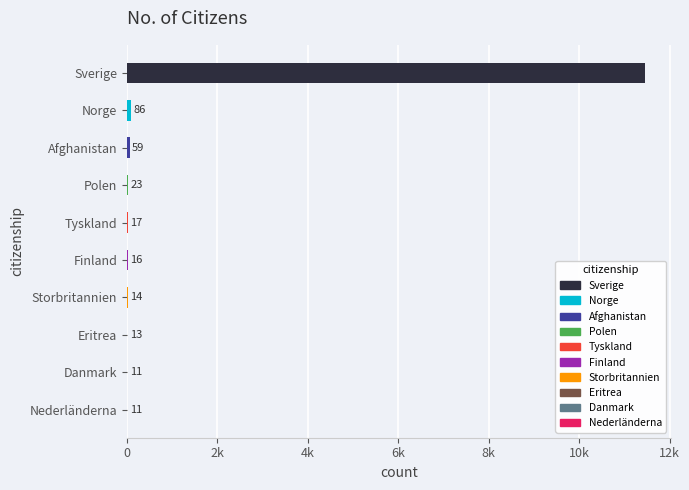

At which label is Summa closest to 5739?

Norge